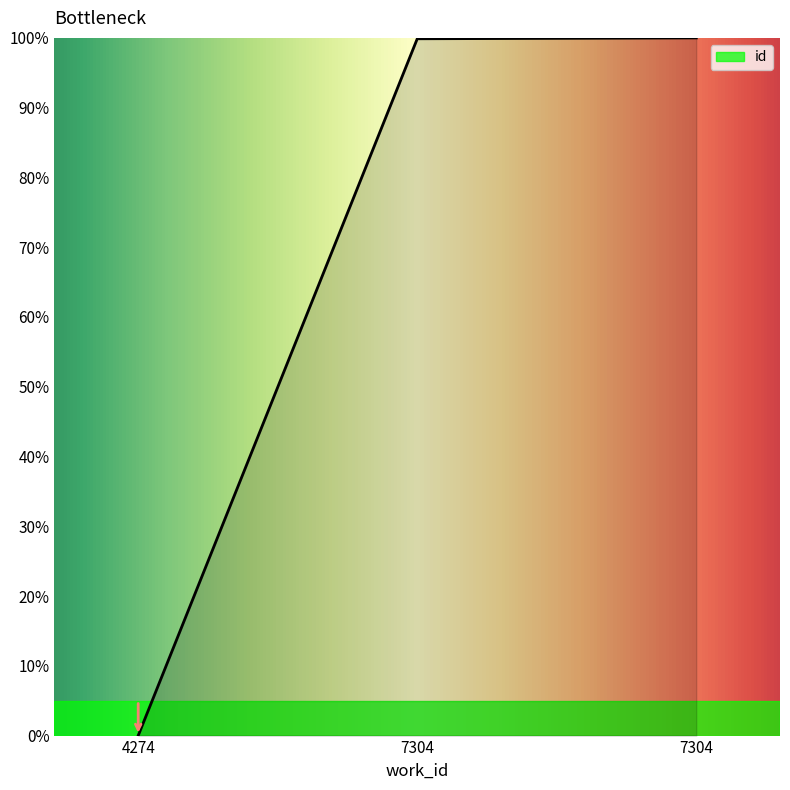

Count the number of data series in this chart.

1